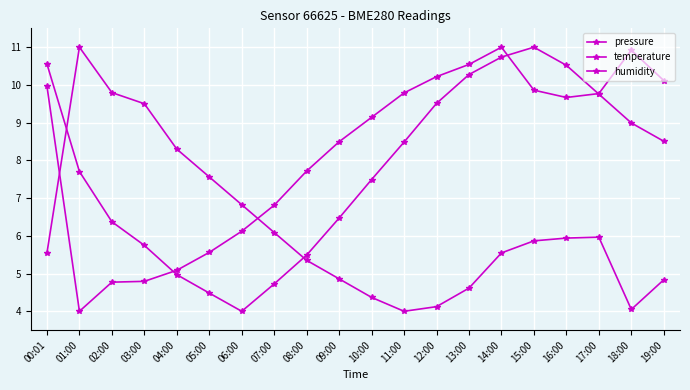

In humidity, how many points are lower than both neighbors (excluding endpoints)?

2